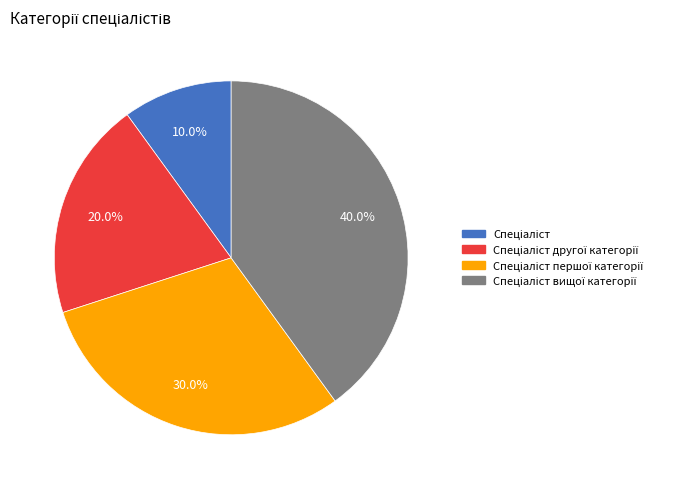

Is there a majority slice in this chart?

No